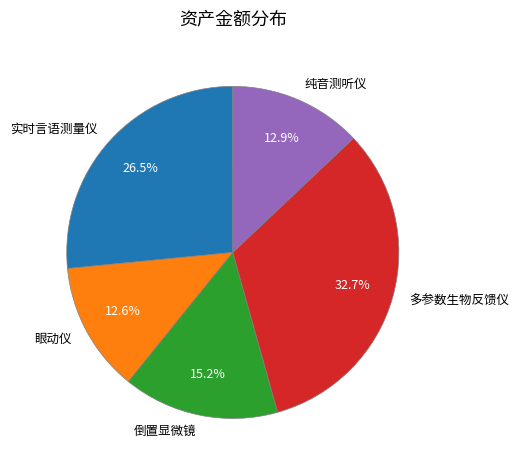

To the nearest percent, what is the average slice percentage?

20%